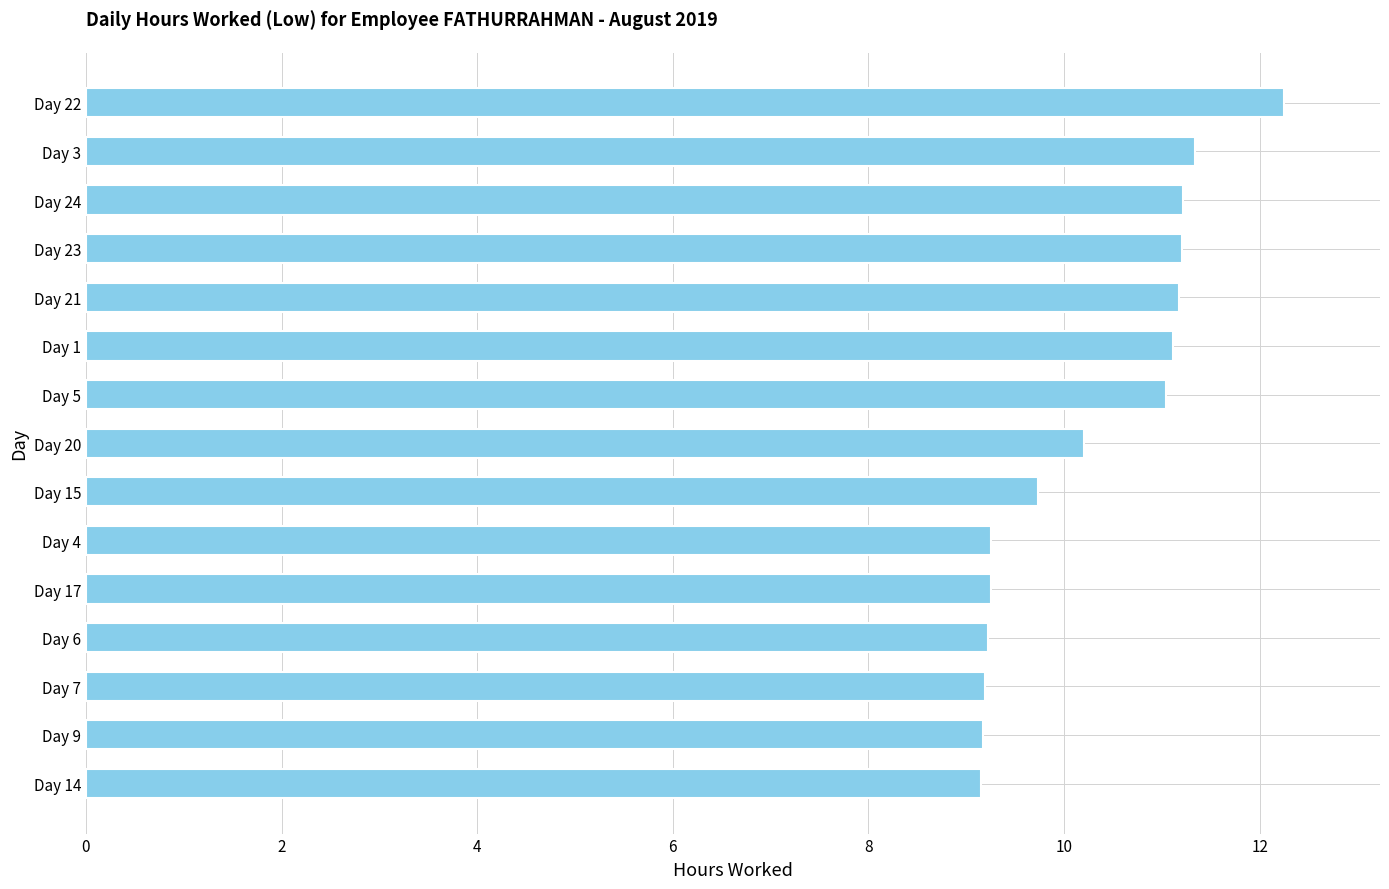

Is it true that the value at Day 5 is 18.5?

False